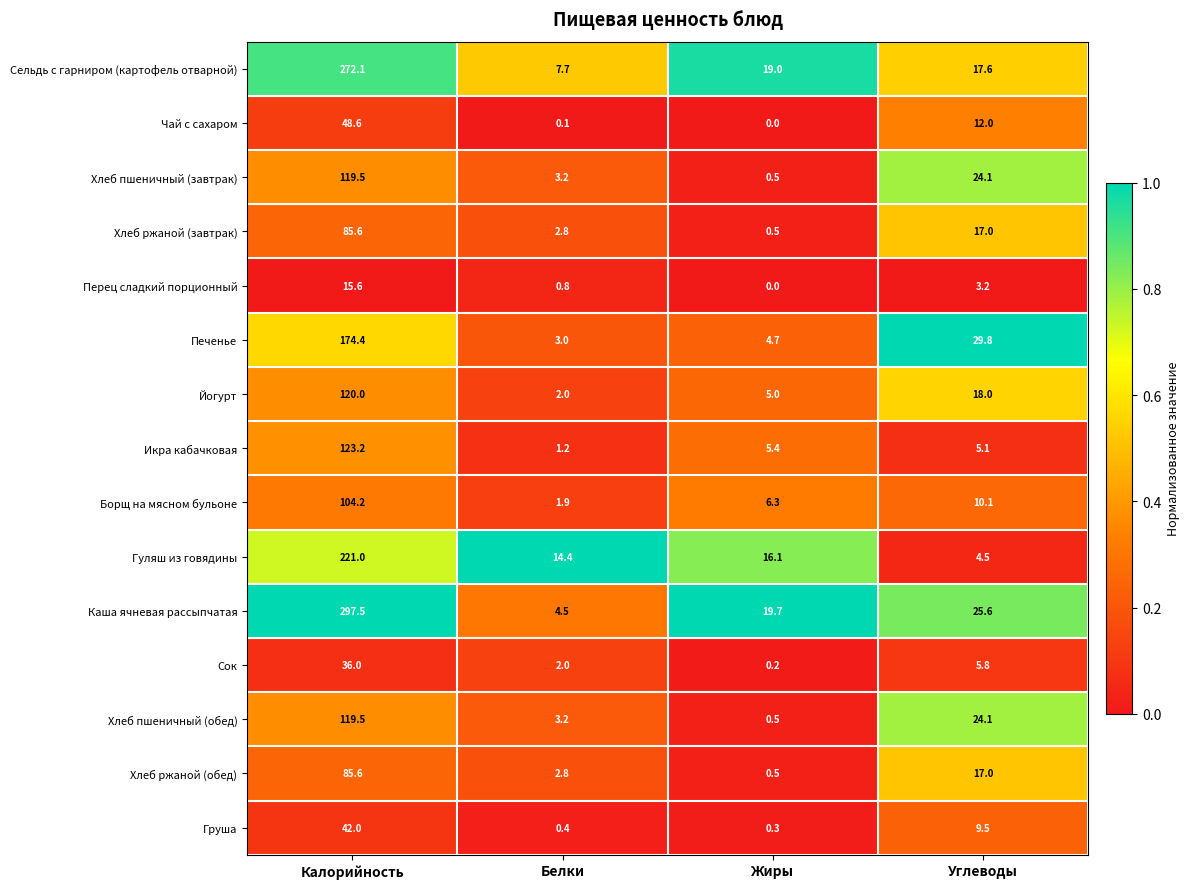

Which series has the largest range (max minus min)?

Каша ячневая рассыпчатая